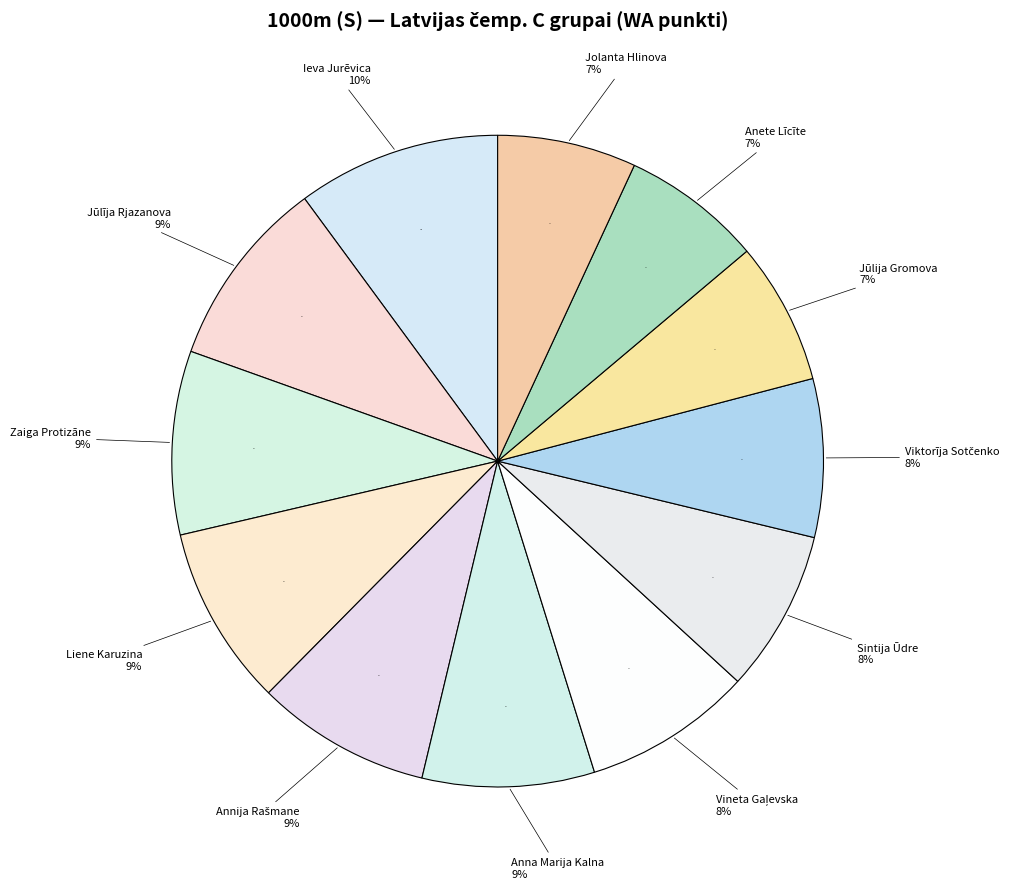

Approximately how many times larger is the value at Jūlija Gromova compared to Jolanta Hlinova?

1.0